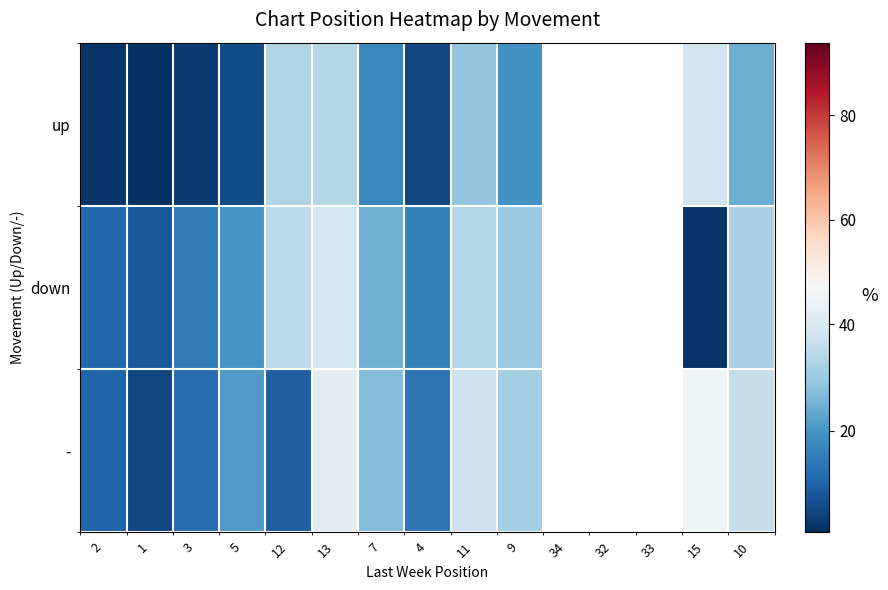

Is the value of - at 33 greater than the value of up at 4?

No